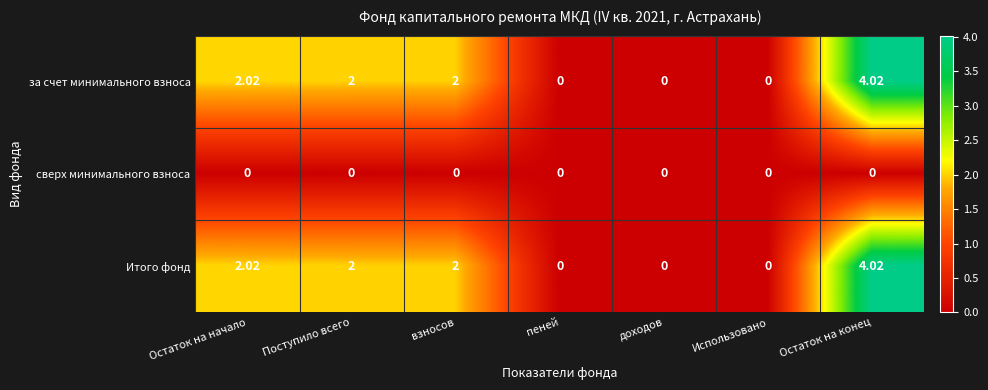

Which category has the highest value across all series?

Остаток на конец